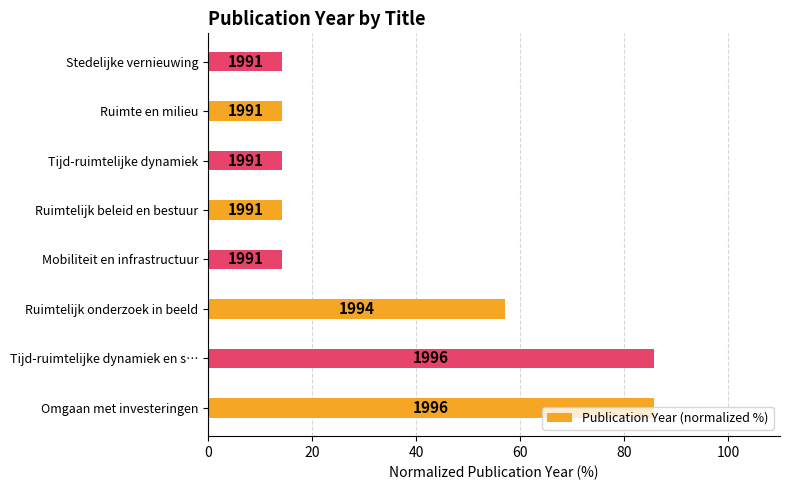

What is the smallest value displayed?

14.3